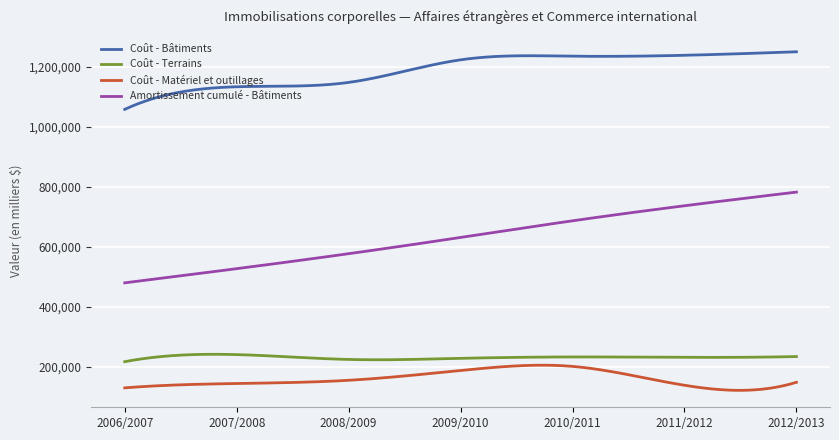

What is the minimum value shown in the chart?

121421.4